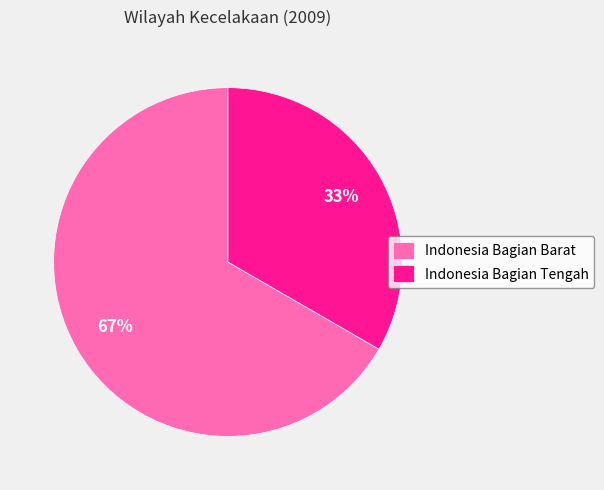

Rank the categories by value from highest to lowest.

Indonesia Bagian Barat, Indonesia Bagian Tengah